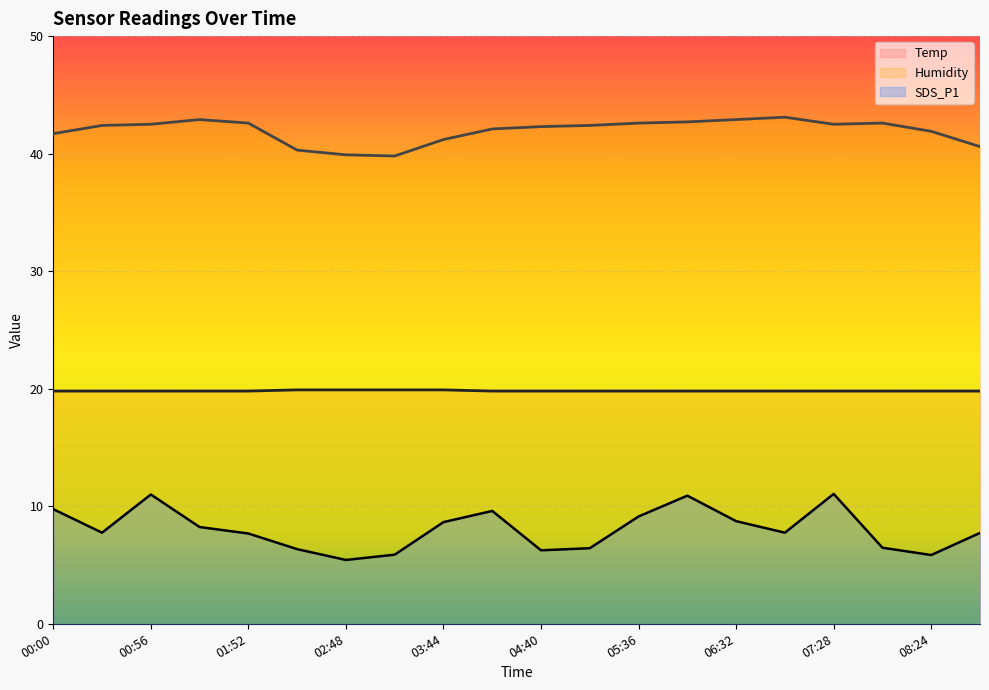

What is the smallest value displayed?

5.4